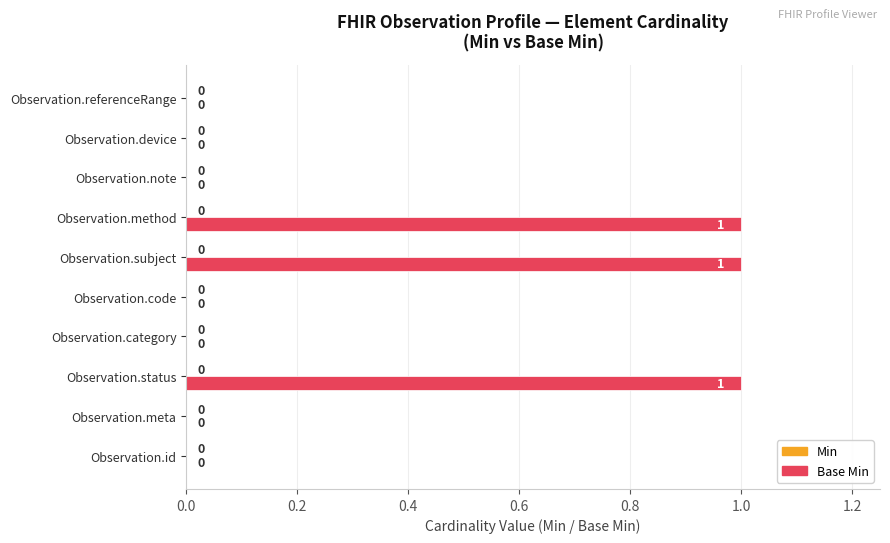

Reading bottom to top, list all the values displayed in this chart.

Observation.id=0	Observation.meta=0	Observation.status=1	Observation.category=0	Observation.code=0	Observation.subject=1	Observation.method=1	Observation.note=0	Observation.device=0	Observation.referenceRange=0